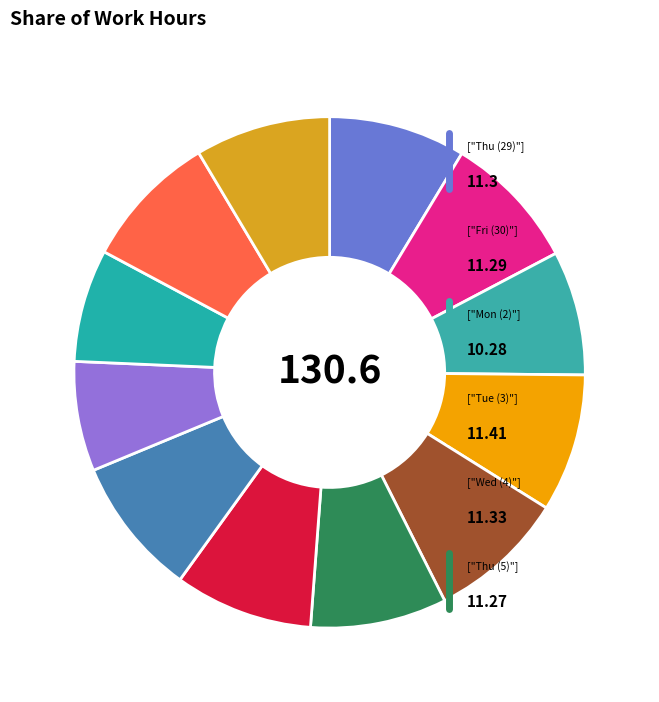

To the nearest percent, what is the difference between the largest and smallest slice percentages?

2%